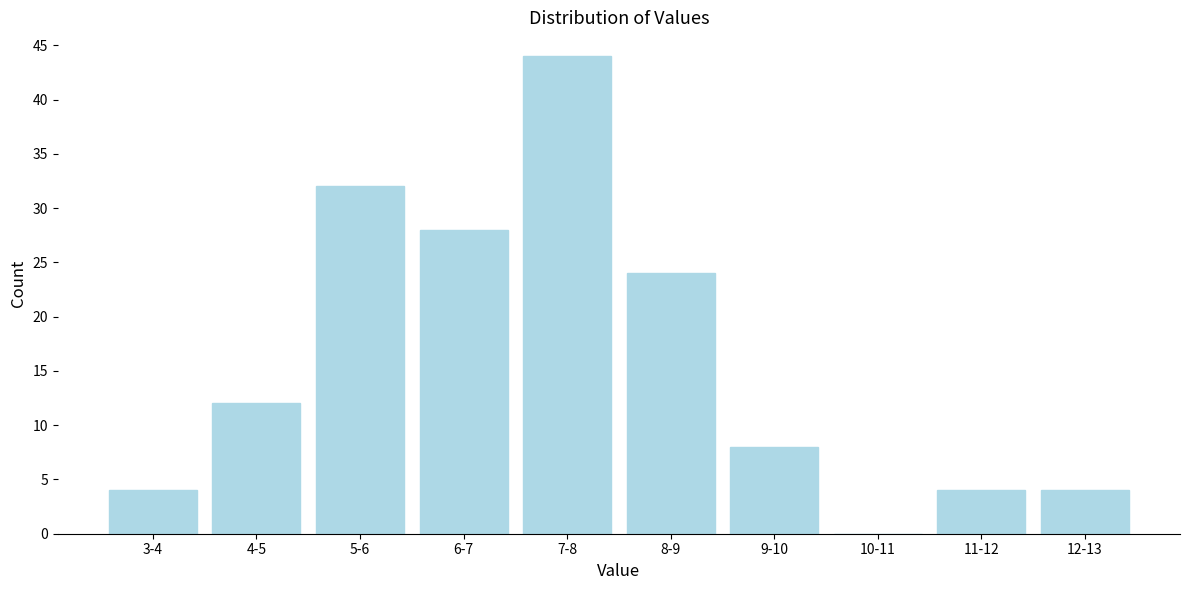

Reading left to right, extract all data points from this chart.

3-4=4	4-5=12	5-6=32	6-7=28	7-8=44	8-9=24	9-10=8	10-11=0	11-12=4	12-13=4